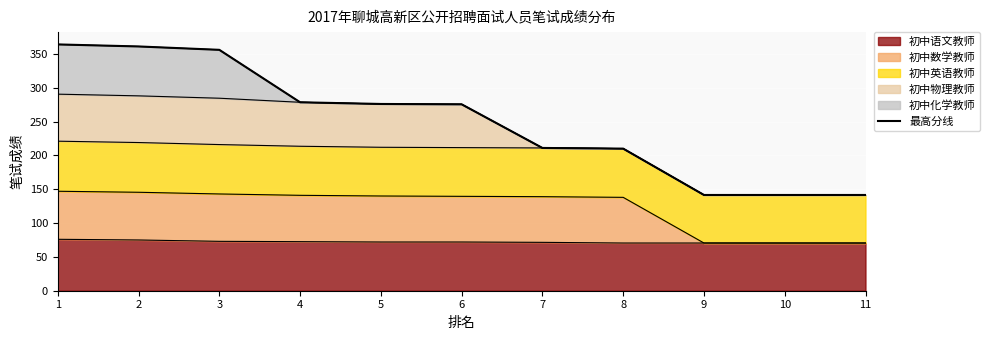

Reading left to right, extract all data points from this chart.

1=364.0	2=361.0	3=356.0	4=278.5	5=276.0	6=275.5	7=211.0	8=210.0	9=141.5	10=141.5	11=141.5